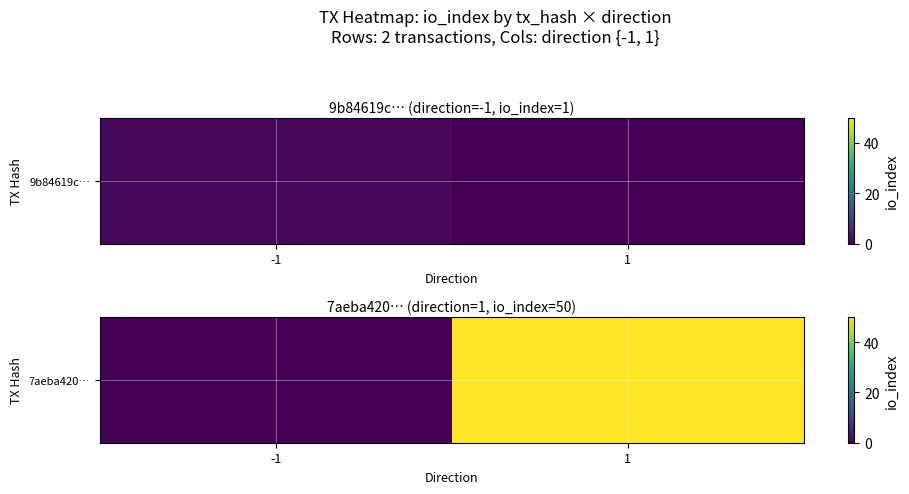

Where is the data nearest to the value 25?

-1